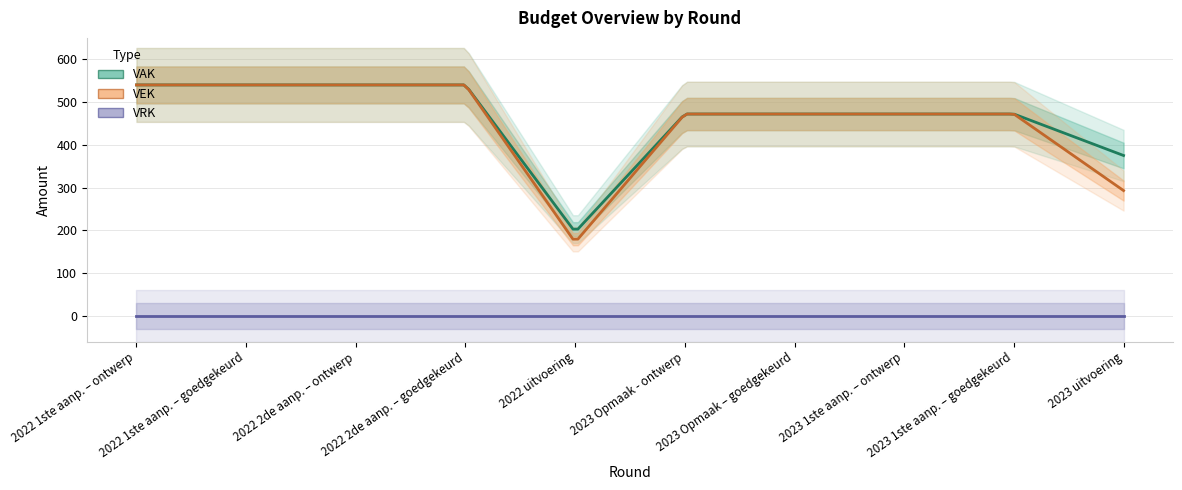

What are all the series names shown in the legend?

VAK, VEK, VRK